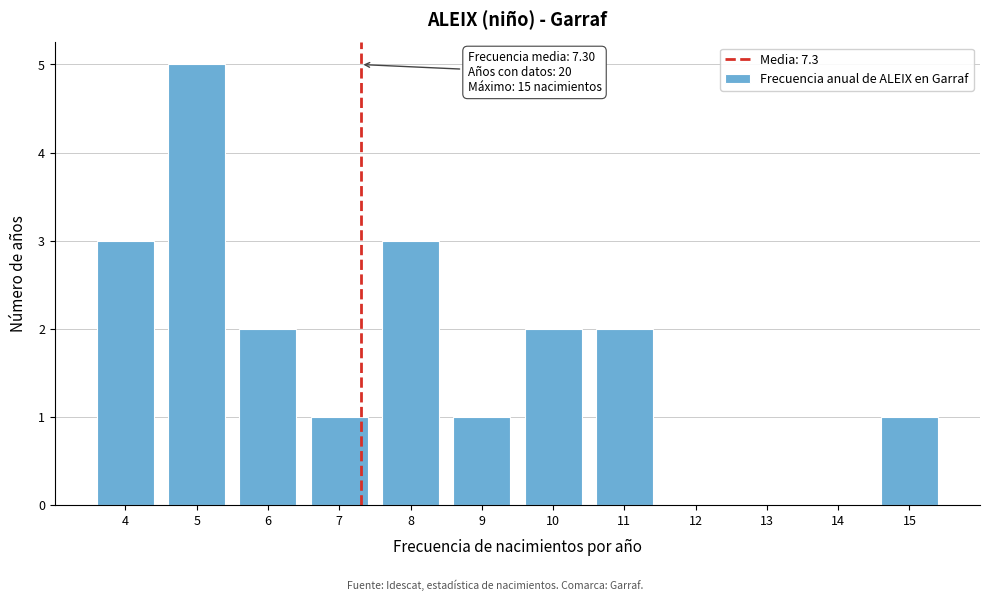

Reading right to left, extract all data points from this chart.

15=1	14=0	13=0	12=0	11=2	10=2	9=1	8=3	7=1	6=2	5=5	4=3